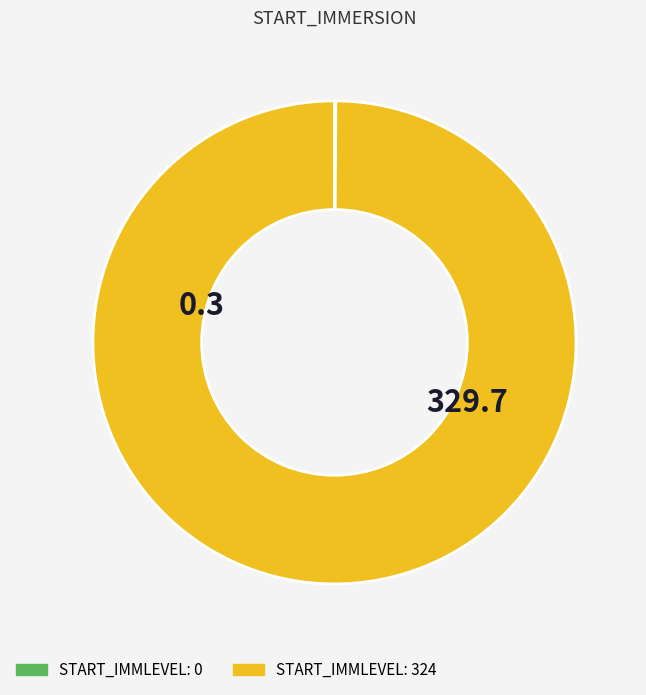

Is there a majority slice in this chart?

Yes